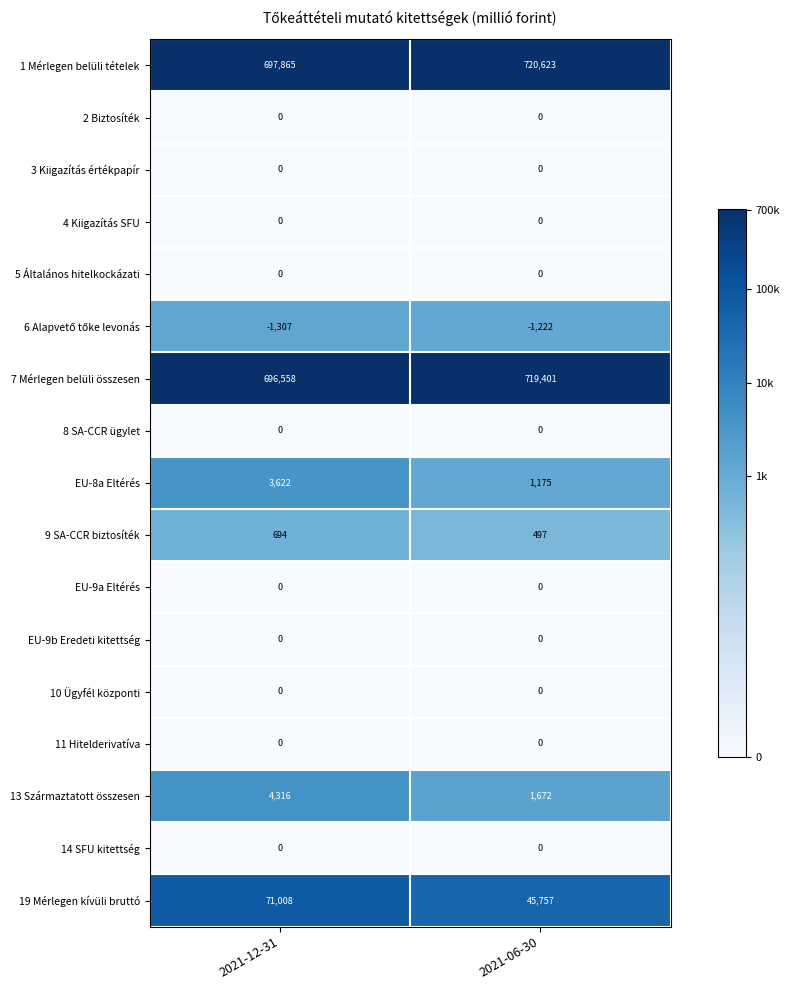

Rank the categories by 19 Mérlegen kívüli bruttó value from highest to lowest.

2021-12-31, 2021-06-30